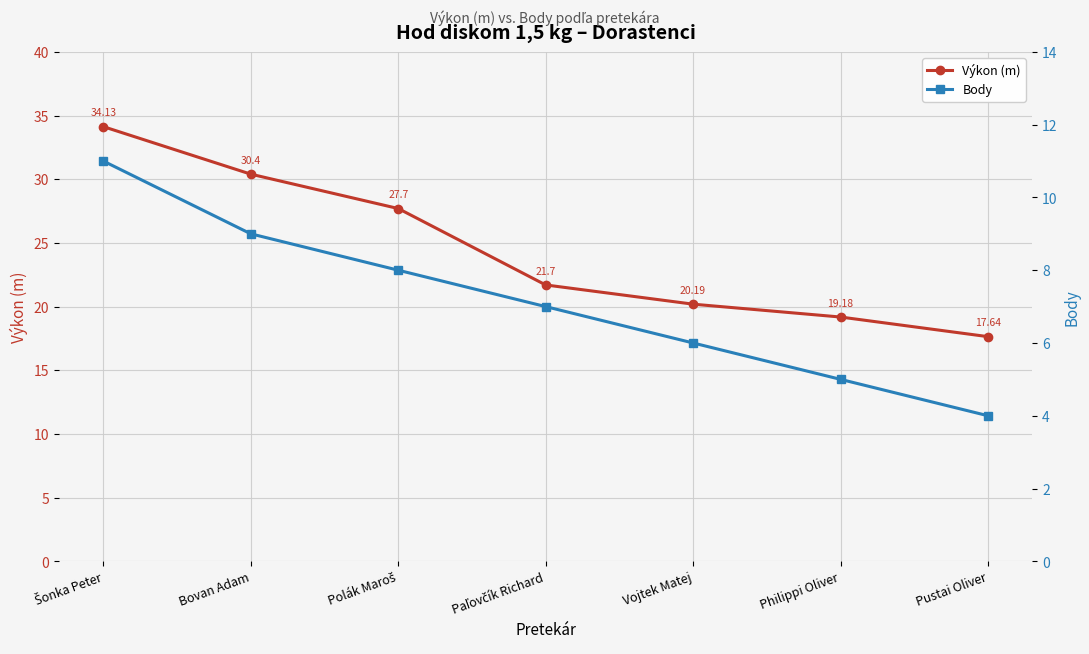

At Bovan Adam, list the series in order from largest to smallest.

Výkon (m), Body